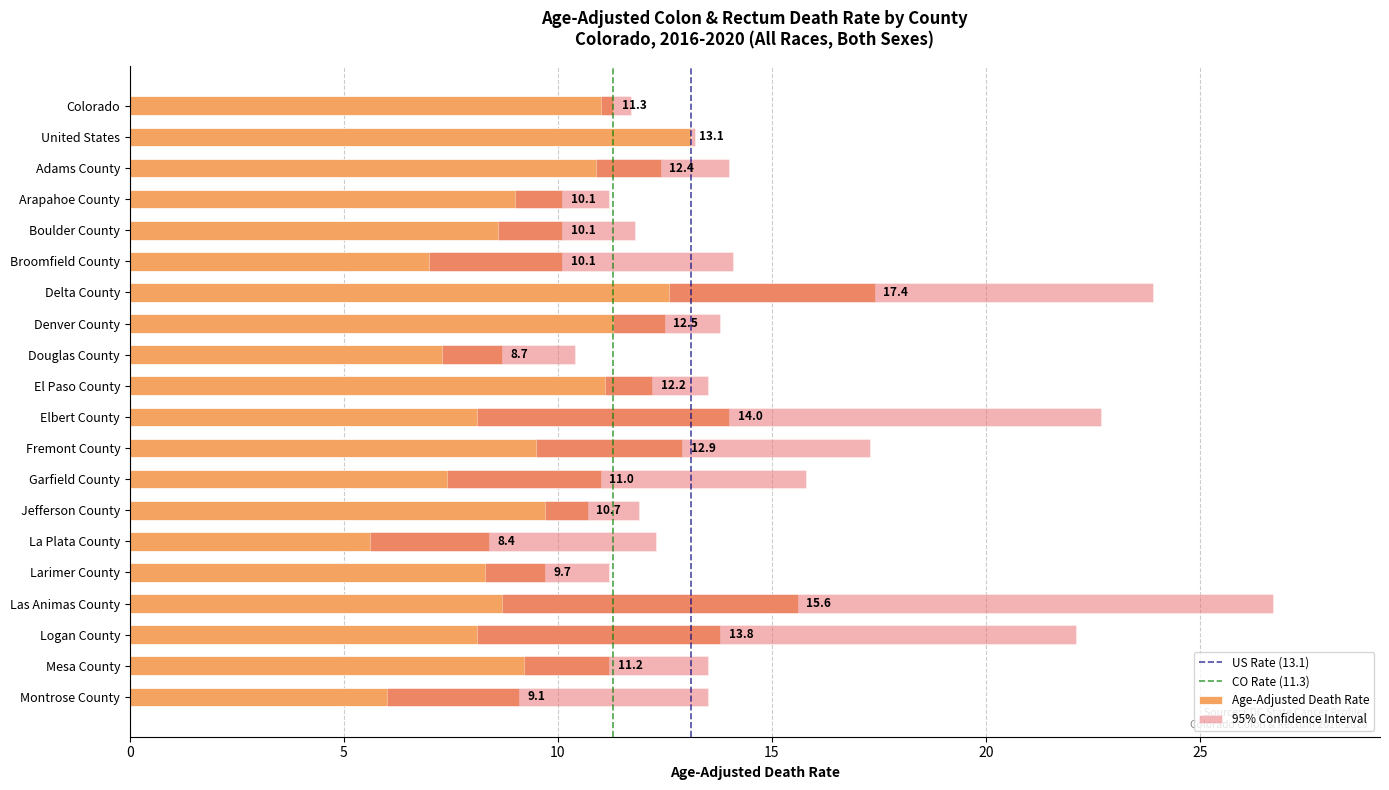

Reading right to left, what are all the values shown in this chart?

9.1	11.2	13.8	15.6	9.7	8.4	10.7	11.0	12.9	14.0	12.2	8.7	12.5	17.4	10.1	10.1	10.1	12.4	13.1	11.3